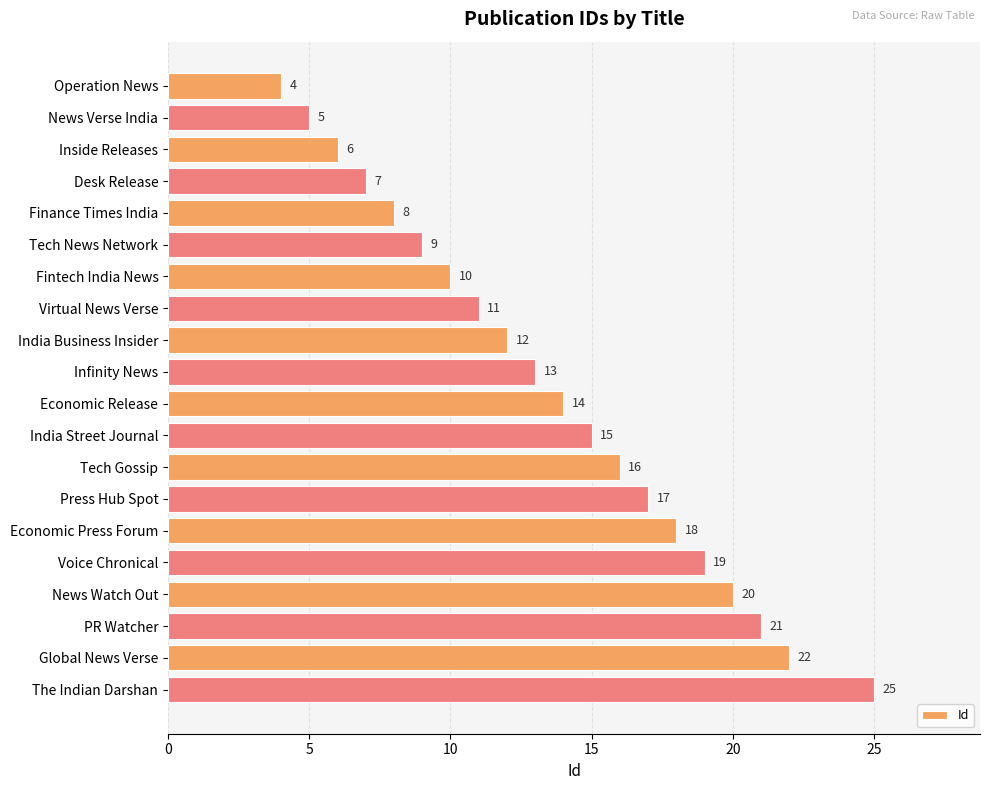

What position from the top is Desk Release?

4